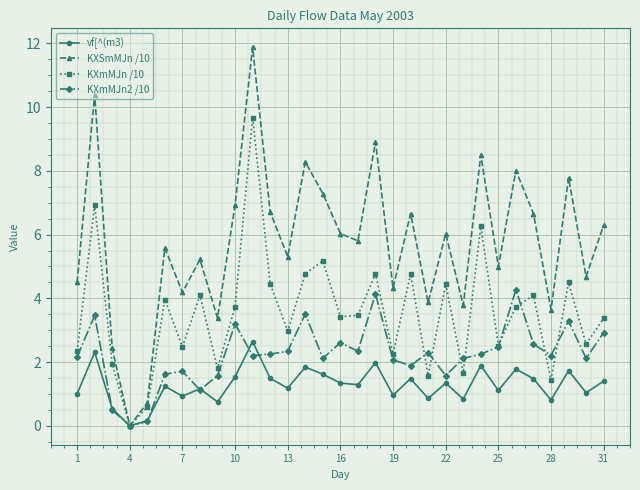

What is the greatest value displayed?

11.9